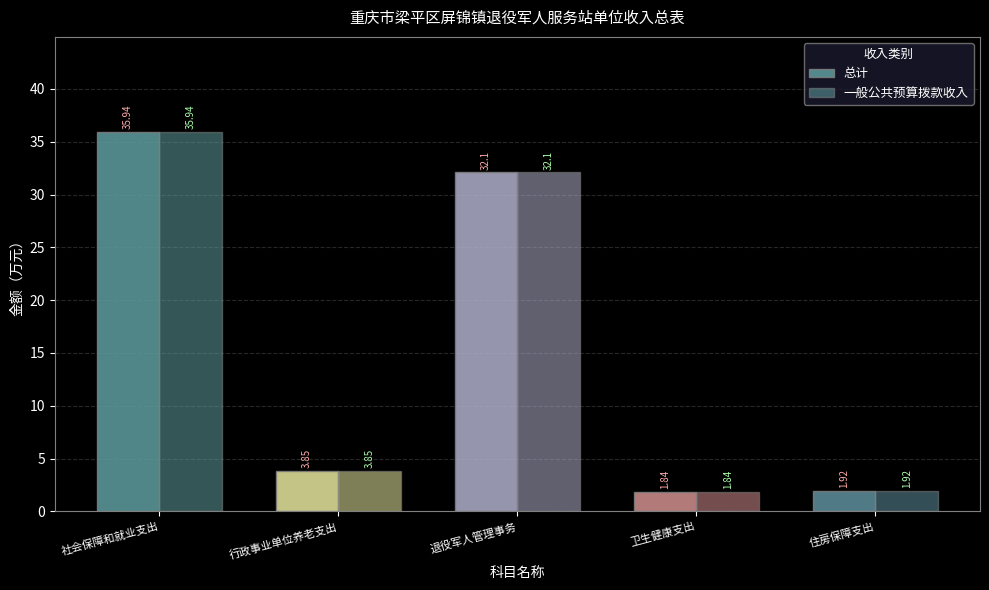

Are the bars grouped side by side (vs. stacked)?

Yes